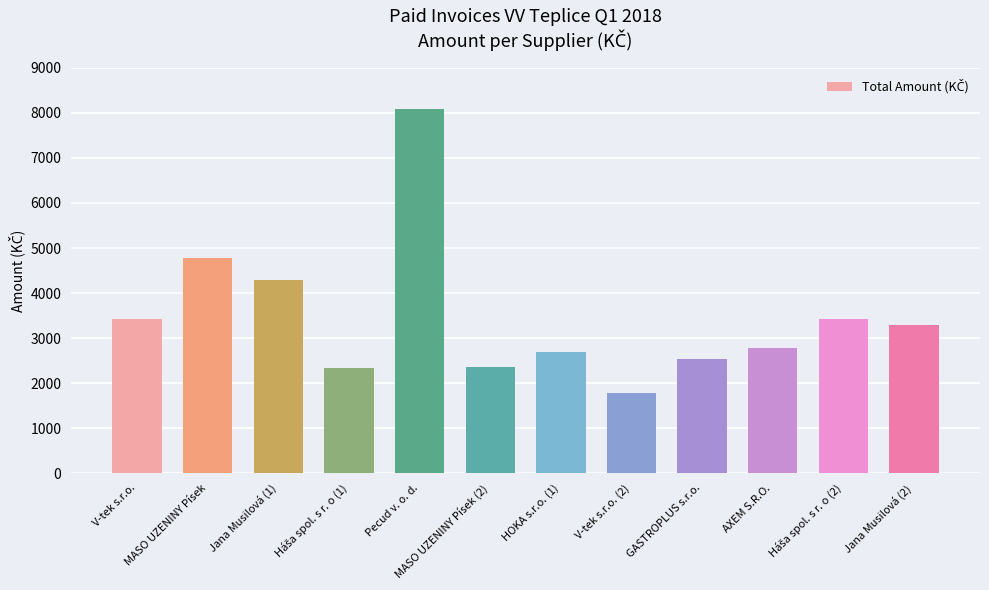

What value does the data have at Jana Musilová (2)?

3298.8